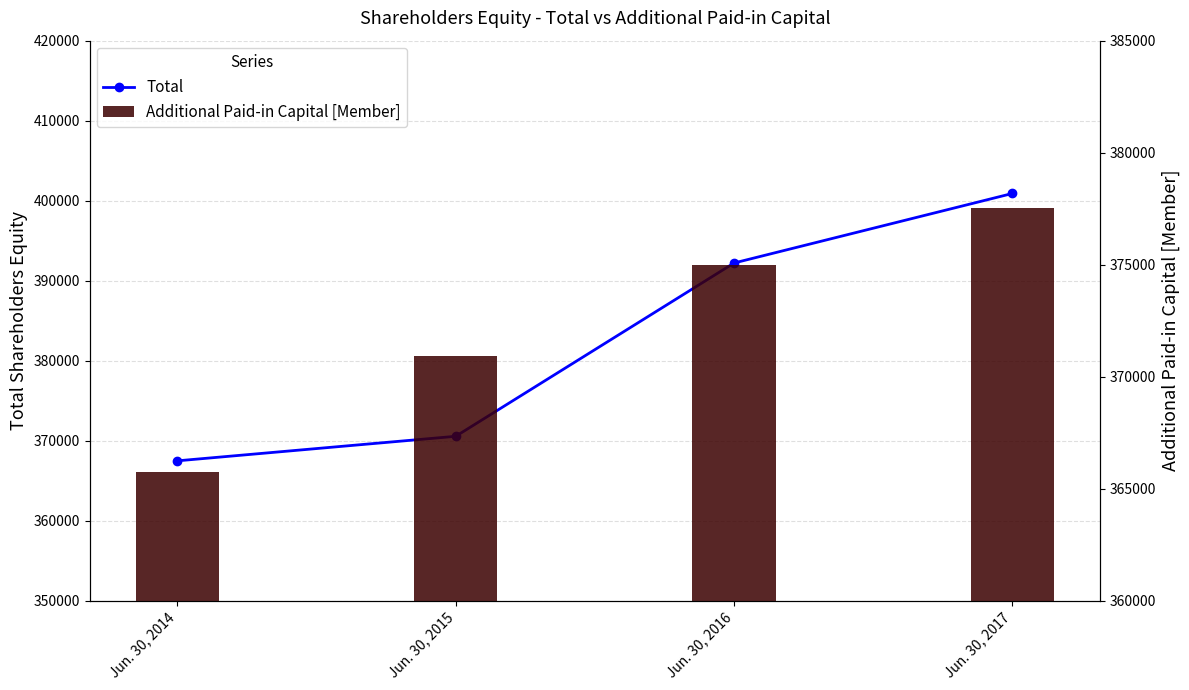

What is the value of the Additional Paid-in Capital [Member] bar at the 4th from the left?

377550